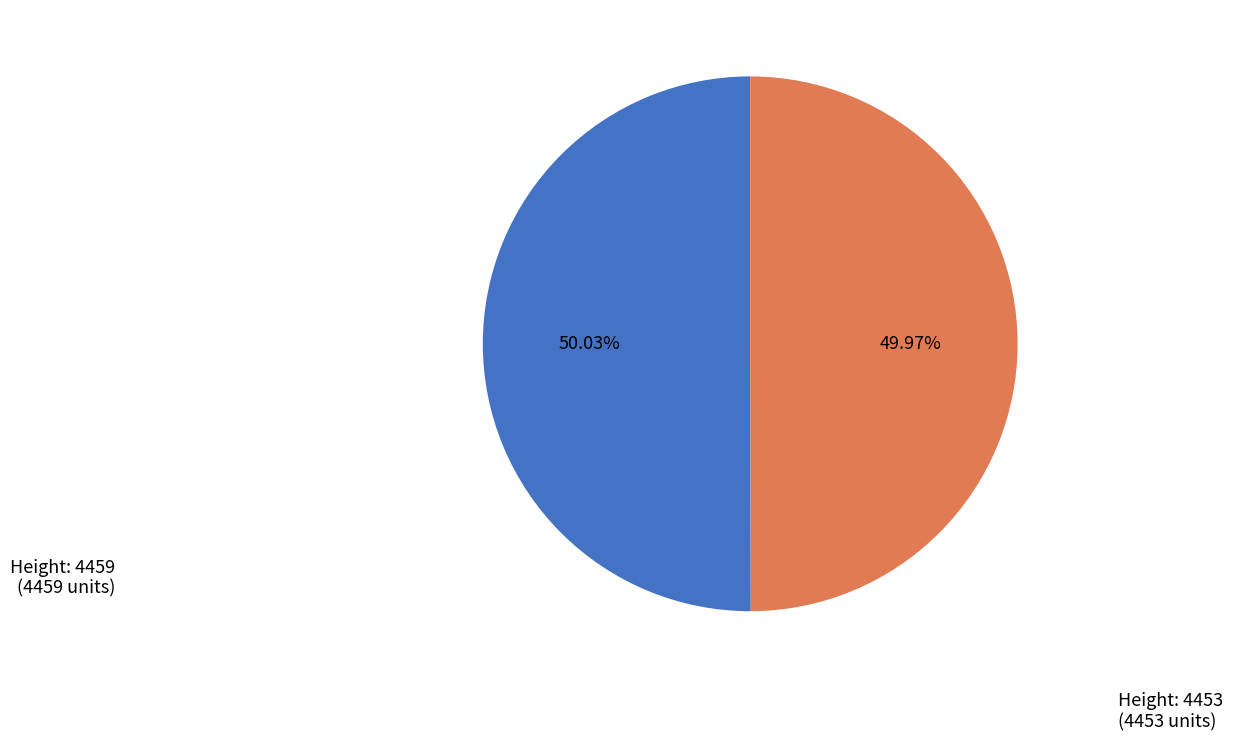

Does any single category account for the majority?

Yes